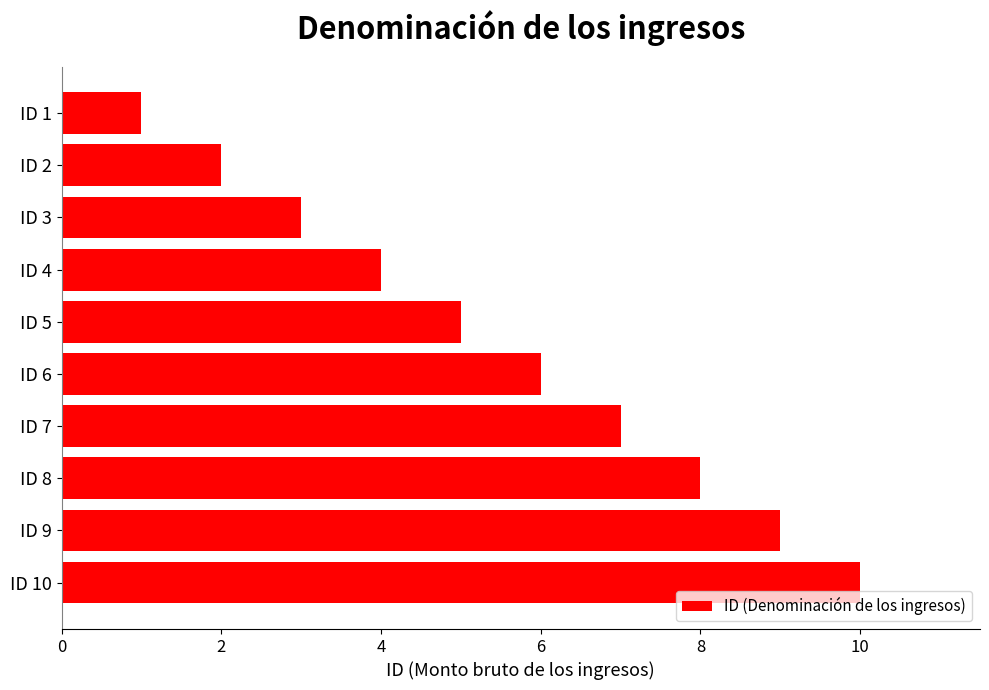

What is the difference between the second highest and second lowest values?

7